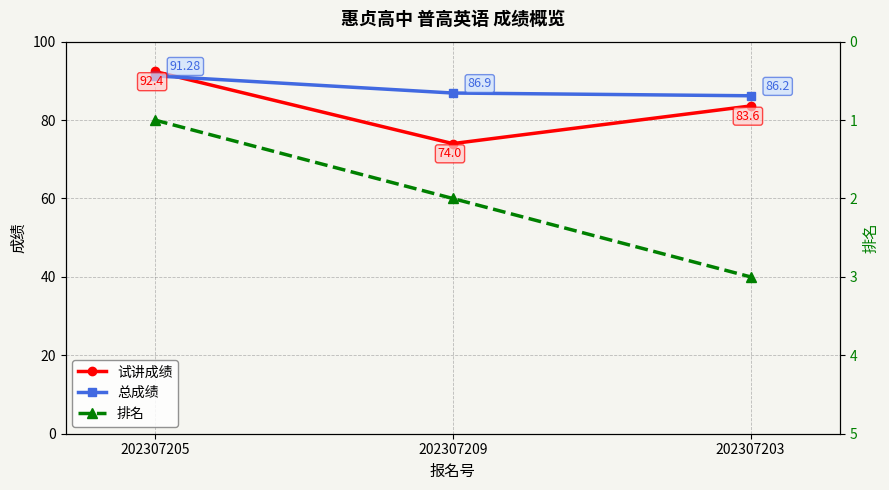

Where does the 试讲成绩 series first go above 83?

202307205